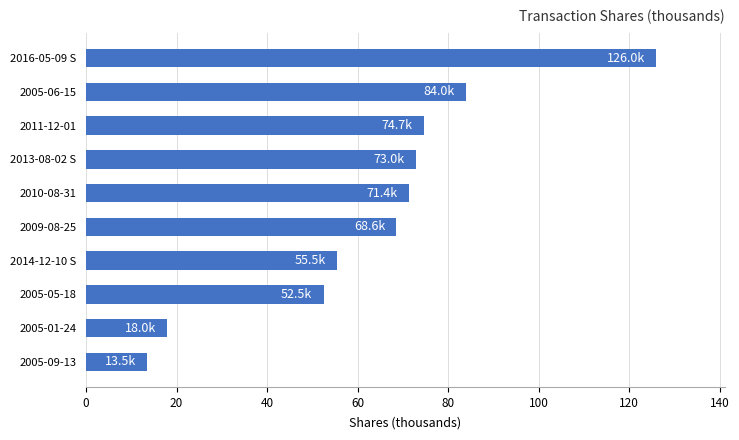

Which has a higher value, 2014-12-10 S or 2005-05-18?

2014-12-10 S